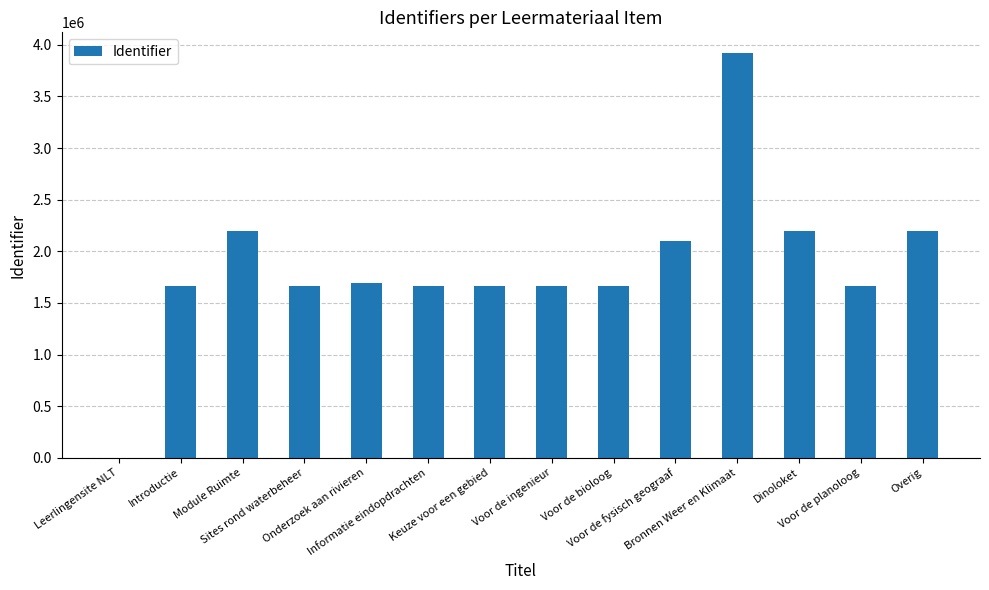

What is the greatest value displayed?

3924583